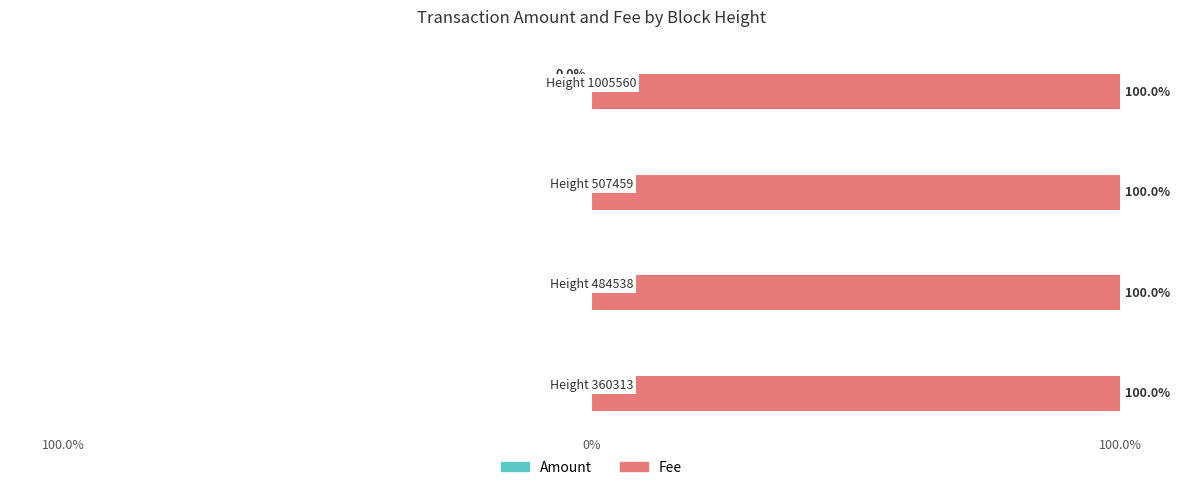

Between Height 484538 and Height 507459, which is larger?

Height 484538